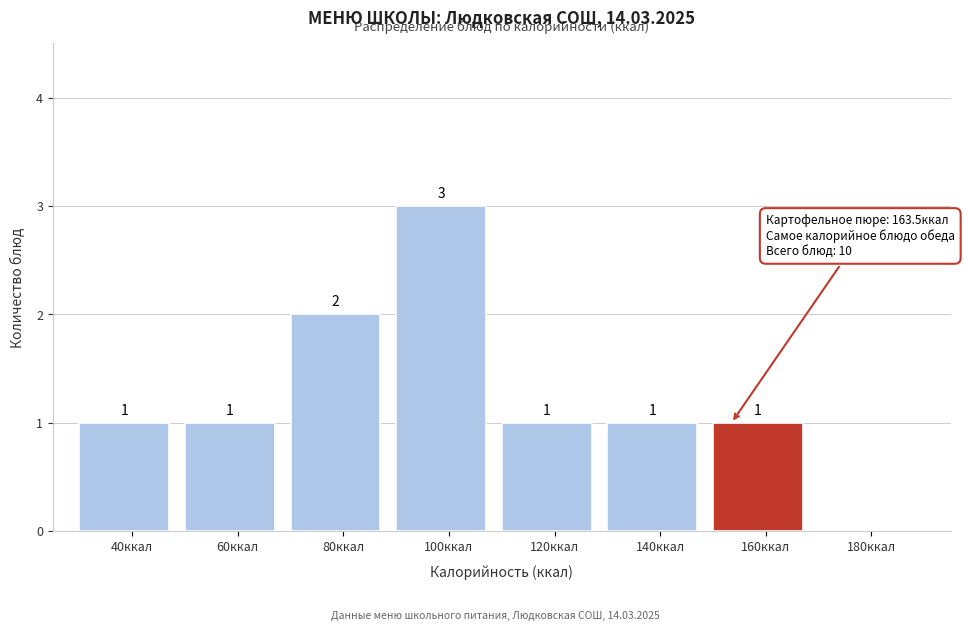

Reading left to right, extract all data points from this chart.

40ккал=1	60ккал=1	80ккал=2	100ккал=3	120ккал=1	140ккал=1	160ккал=1	180ккал=0